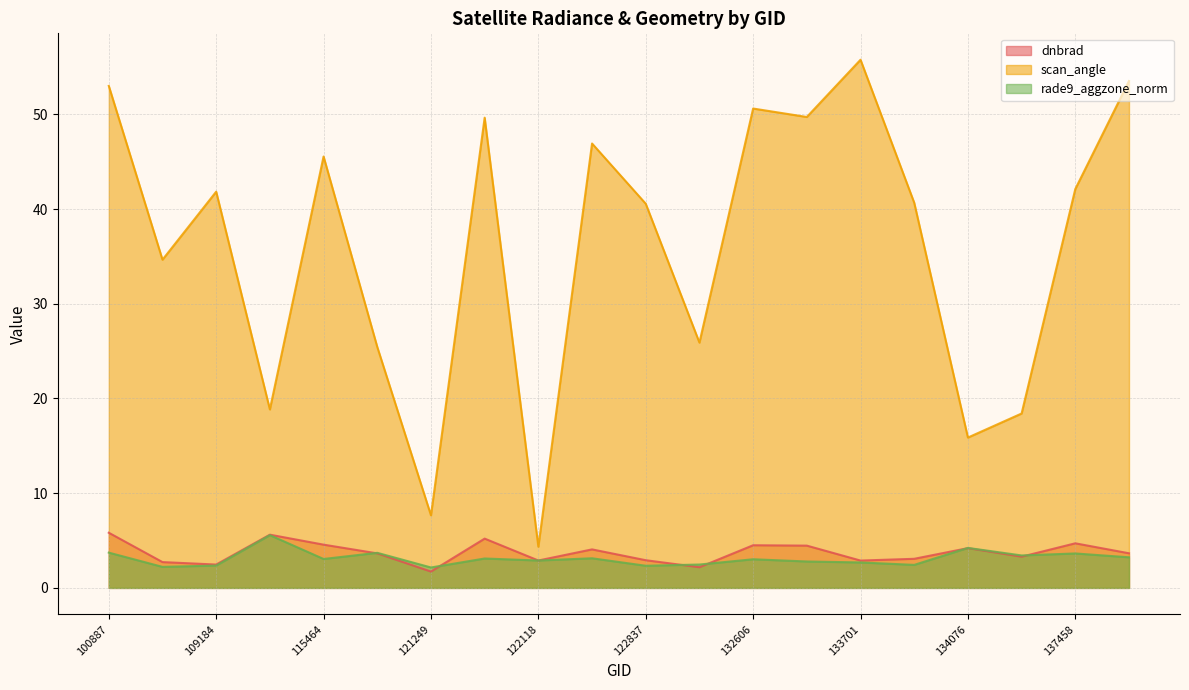

Count the number of data series in this chart.

3